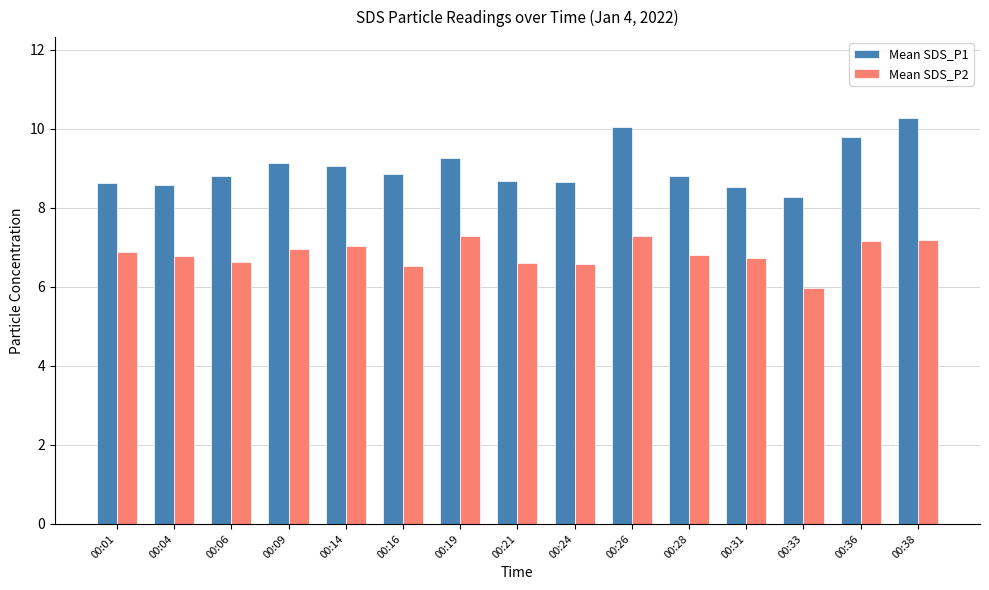

How many bars are there in each group?

2